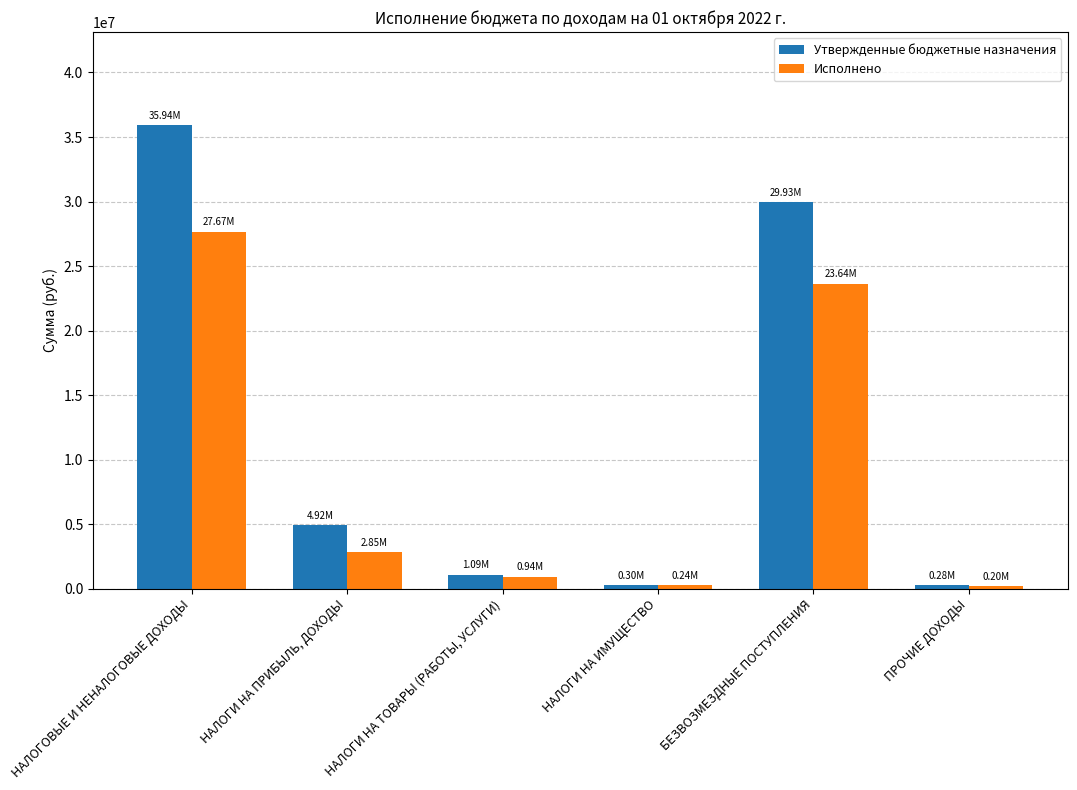

What is the label of the 6th bar from the left?

ПРОЧИЕ ДОХОДЫ